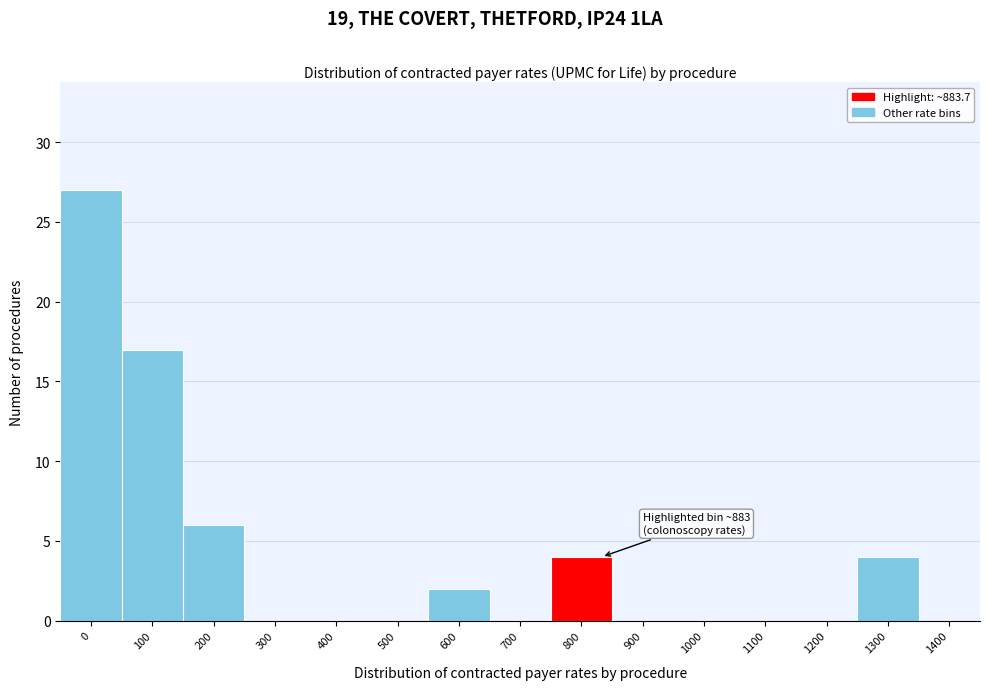

Reading left to right, list all the values displayed in this chart.

0=27	100=17	200=6	300=0	400=0	500=0	600=2	700=0	800=4	900=0	1000=0	1100=0	1200=0	1300=4	1400=0